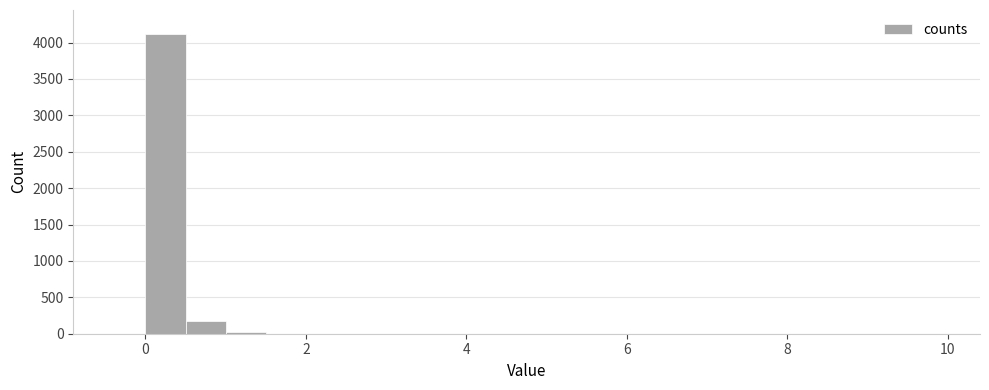

Read against the x-axis, roughly where is the centre of the tallest bar?

0.2